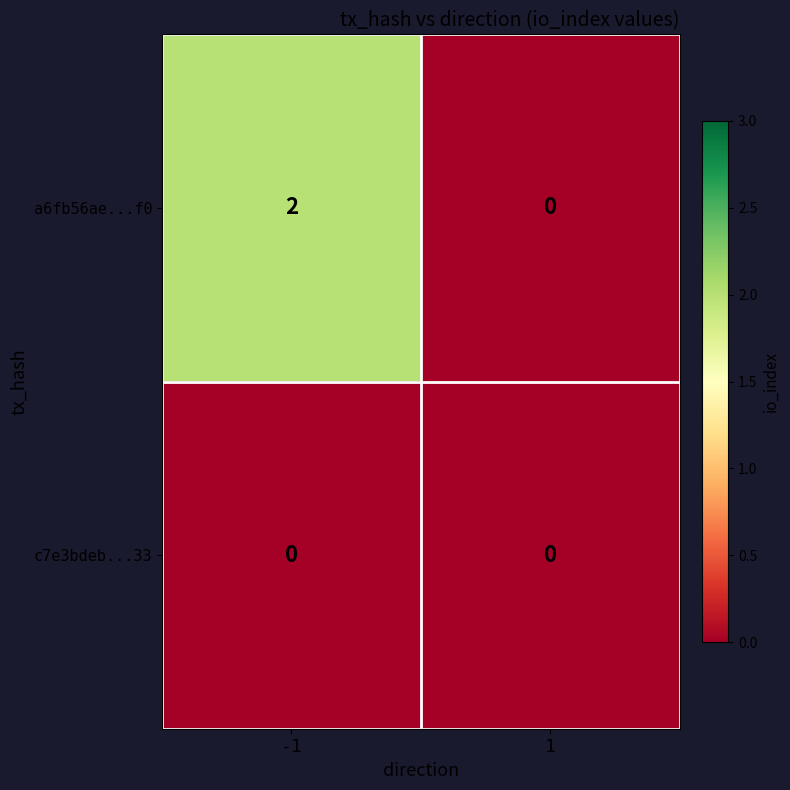

List the series in order of their overall mean, lowest first.

c7e3bdeb...33, a6fb56ae...f0